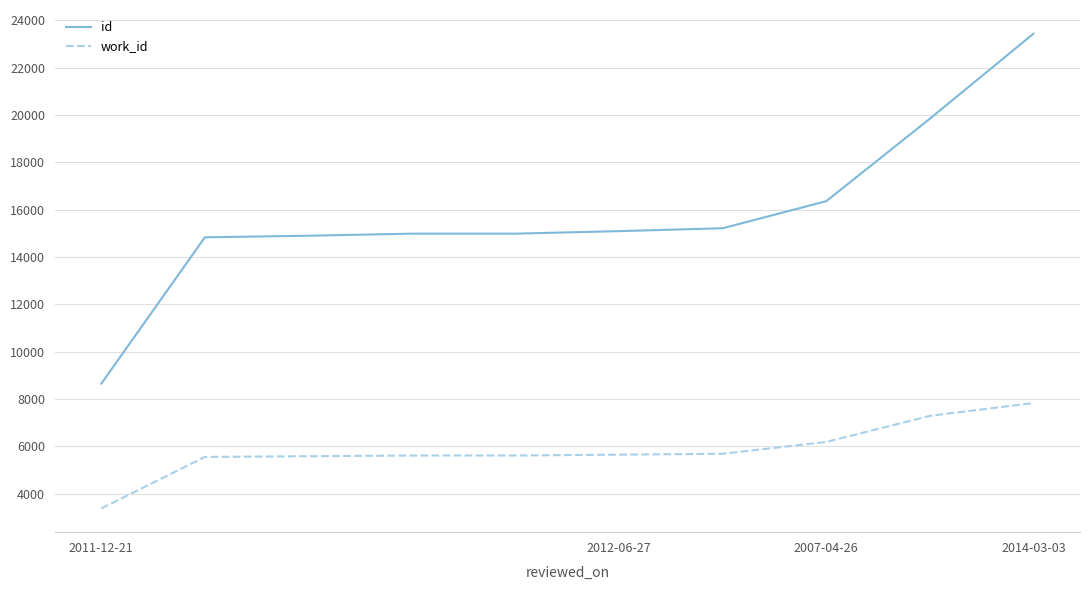

Rank the series by their average value, from highest to lowest.

id, work_id